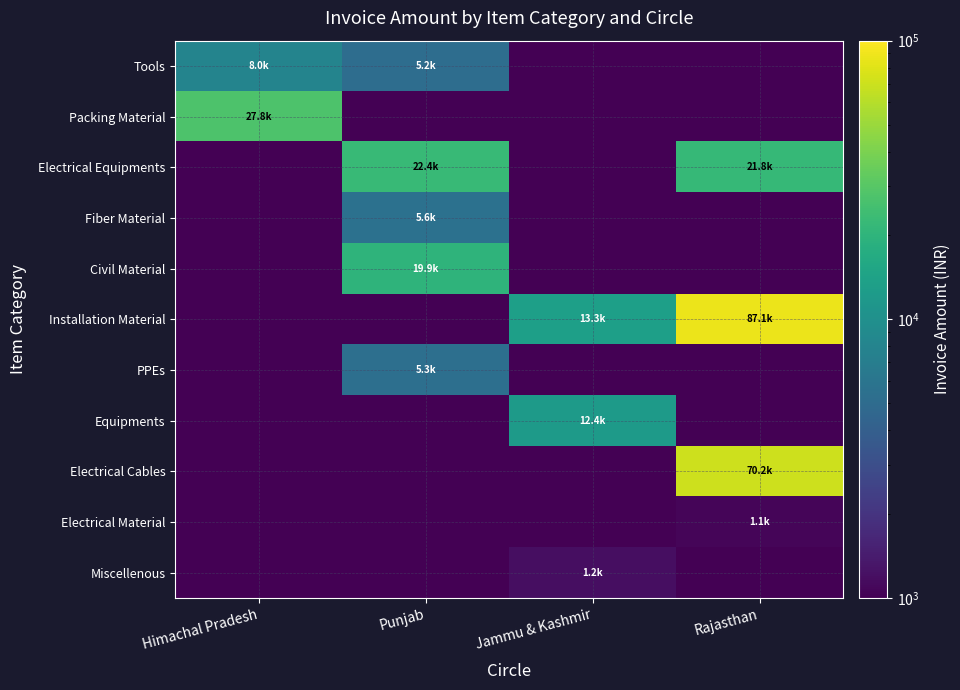

Rank the series by their maximum value, from highest to lowest.

Installation Material, Electrical Cables, Packing Material, Electrical Equipments, Civil Material, Equipments, Tools, Fiber Material, PPEs, Miscellenous, Electrical Material